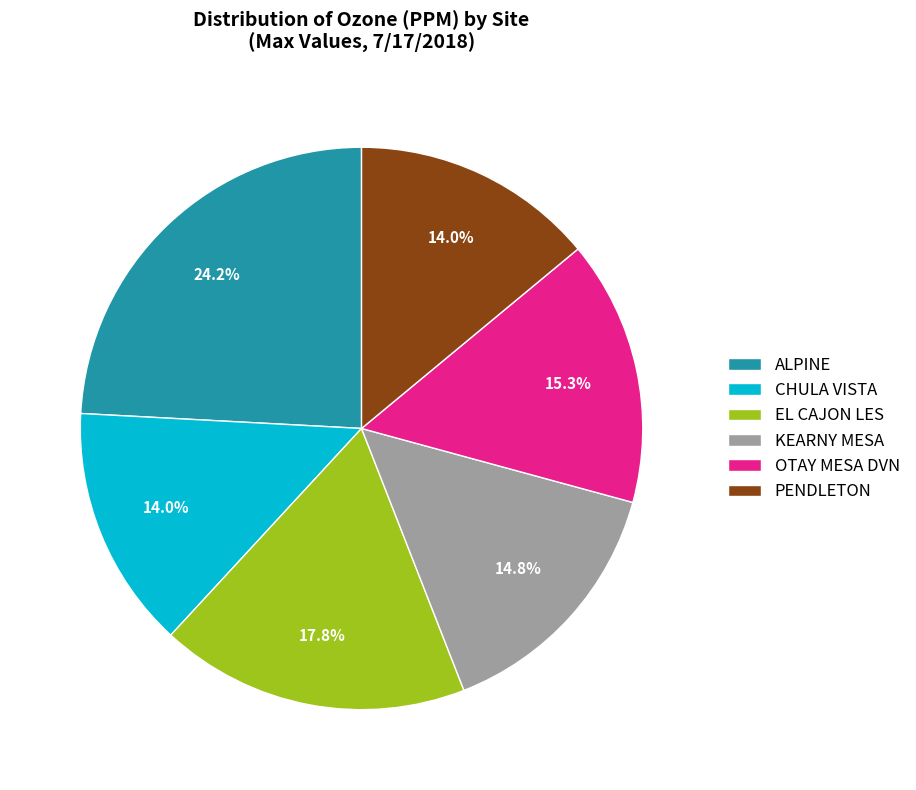

Combined, do ALPINE and OTAY MESA DVN account for over 50%?

No